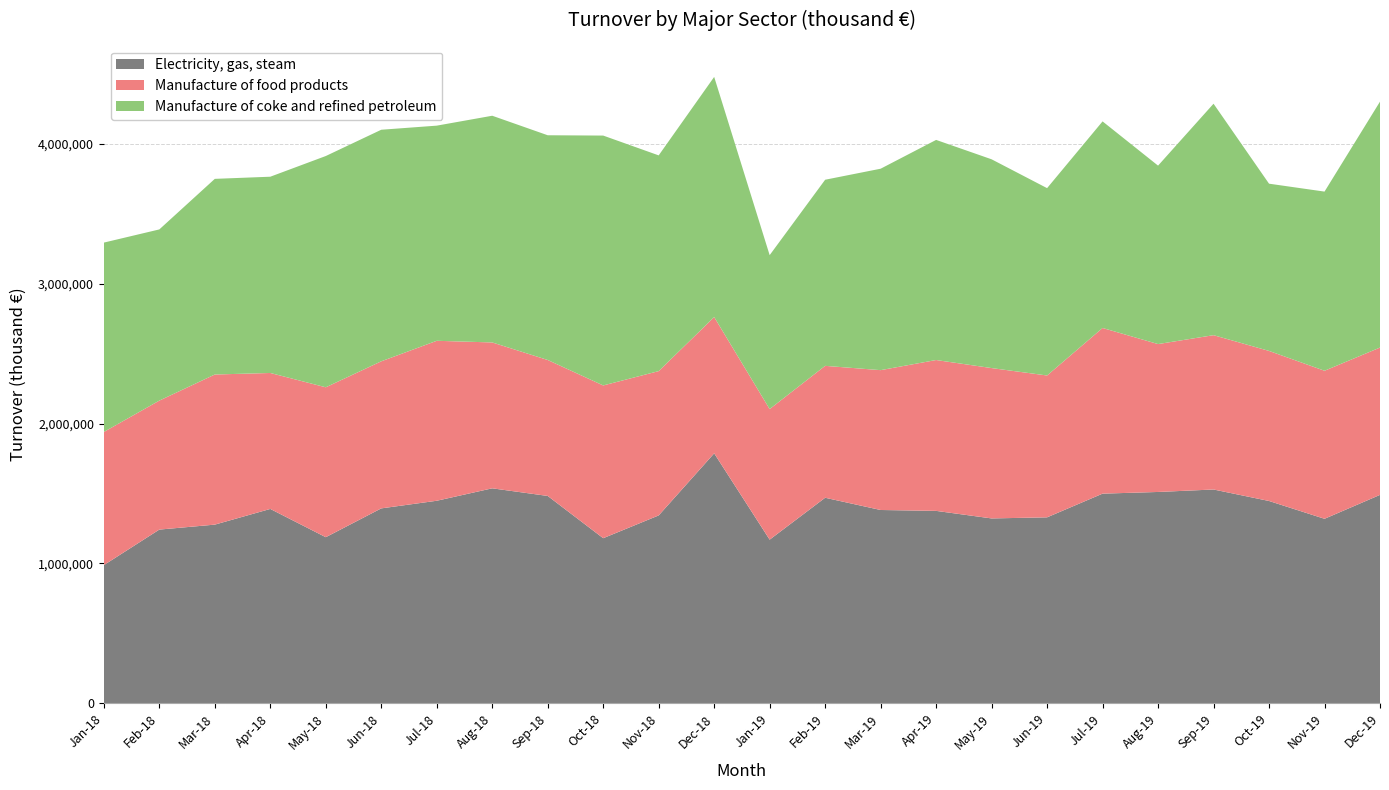

Reading right to left, transcribe all the data shown in this chart.

Electricity, gas, steam: Dec-19=1490218.6	Nov-19=1319291.1	Oct-19=1446636.9	Sep-19=1528779.7	Aug-19=1511106.6	Jul-19=1499130.3	Jun-19=1329678.0	May-19=1321895.9	Apr-19=1375841.3	Mar-19=1382182.9	Feb-19=1469717.8	Jan-19=1170057.8	Dec-18=1787325.6	Nov-18=1343373.5	Oct-18=1180531.2	Sep-18=1482601.3	Aug-18=1537196.0	Jul-18=1448268.6	Jun-18=1393724.3	May-18=1187654.3	Apr-18=1389750.9	Mar-18=1277539.4	Feb-18=1242066.2	Jan-18=987903.8
Manufacture of food products: Dec-19=1053632.4	Nov-19=1058604.9	Oct-19=1073097.2	Sep-19=1103595.3	Aug-19=1057624.8	Jul-19=1184632.9	Jun-19=1014333.7	May-19=1075134.9	Apr-19=1078810.8	Mar-19=1000063.1	Feb-19=943271.1	Jan-19=933882.9	Dec-18=974622.3	Nov-18=1031944.7	Oct-18=1092343.2	Sep-18=972270.6	Aug-18=1043171.9	Jul-18=1143921.3	Jun-18=1051742.0	May-18=1072005.7	Apr-18=972267.7	Mar-18=1073532.0	Feb-18=922373.5	Jan-18=952297.7
Manufacture of coke and refined petroleum: Dec-19=1758587.1	Nov-19=1281129.0	Oct-19=1195943.1	Sep-19=1655168.0	Aug-19=1276044.9	Jul-19=1477351.9	Jun-19=1339768.1	May-19=1493005.7	Apr-19=1574012.2	Mar-19=1440459.4	Feb-19=1330893.3	Jan-19=1100626.7	Dec-18=1717199.2	Nov-18=1542751.1	Oct-18=1786858.6	Sep-18=1607086.7	Aug-18=1621173.2	Jul-18=1538491.7	Jun-18=1655903.5	May-18=1653771.4	Apr-18=1403468.0	Mar-18=1399082.6	Feb-18=1224112.0	Jan-18=1354116.4